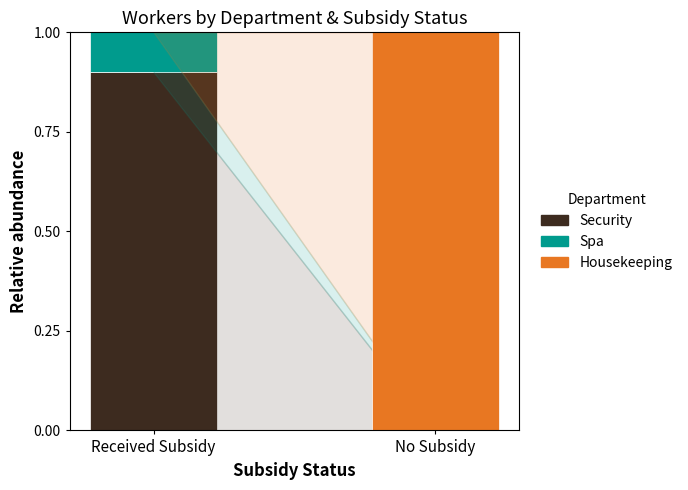

What is the total value across all series at No Subsidy?

1.0